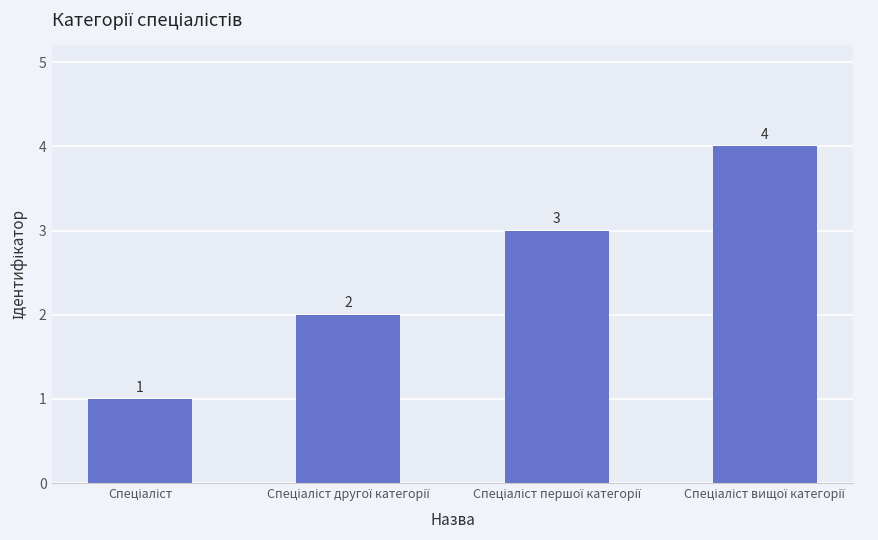

What is the value of the 3rd bar from the left?

3